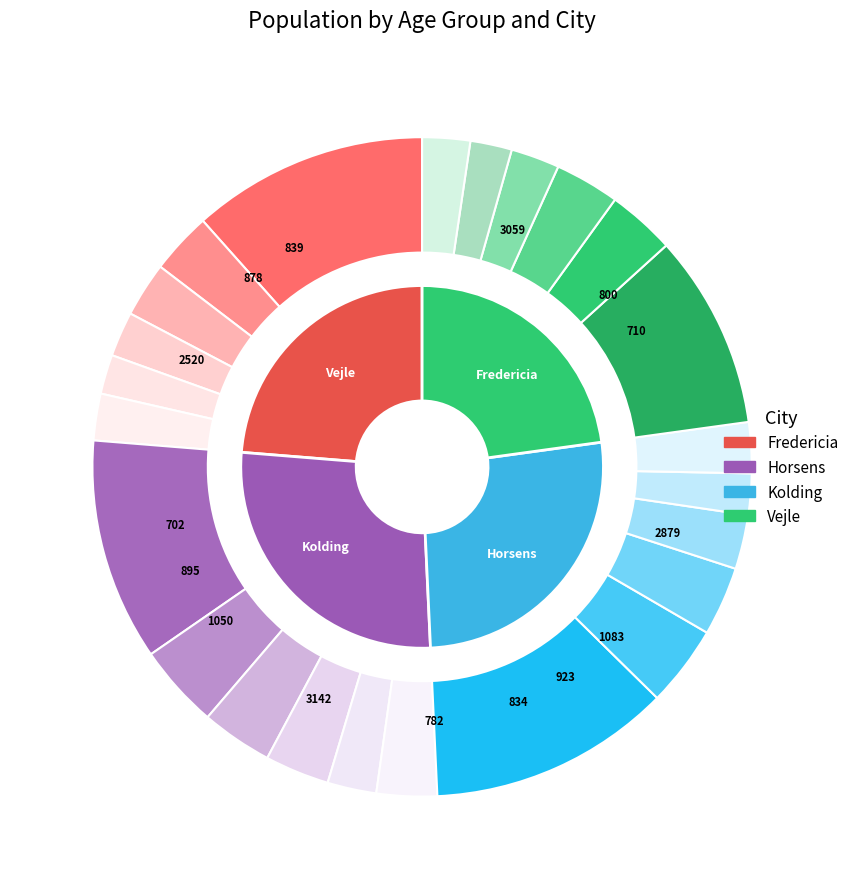

To the nearest percent, what percentage of the pie is 65-69?

10%